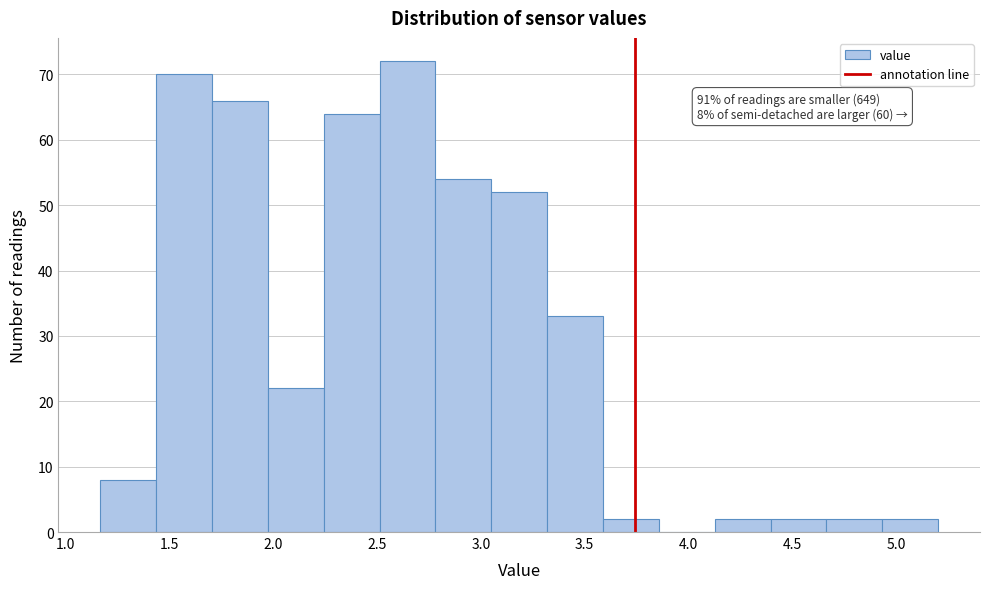

Which range on the x-axis has the tallest bar?

2.50 to 2.80